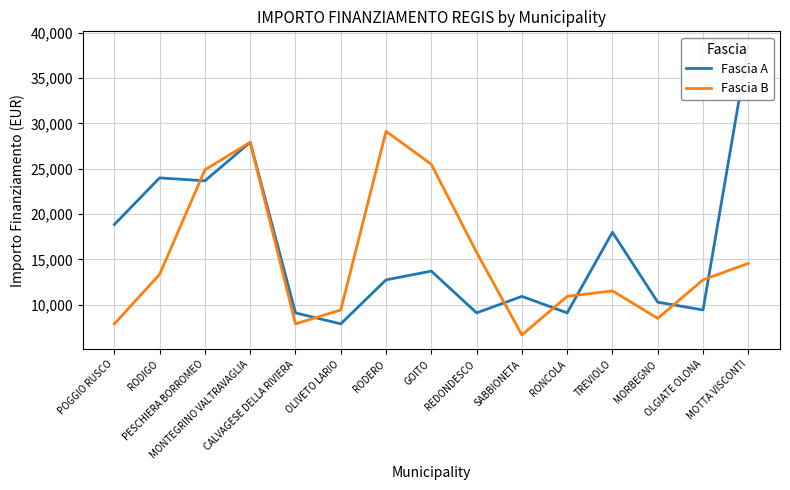

Which label corresponds to the smallest value in the chart?

SABBIONETA